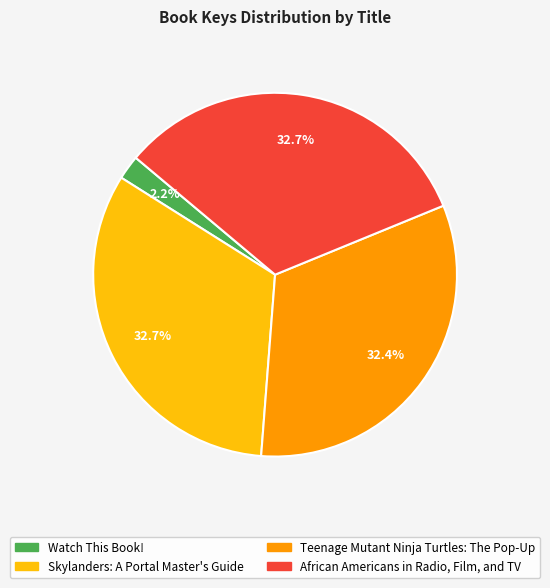

How many segments does this pie chart have?

4